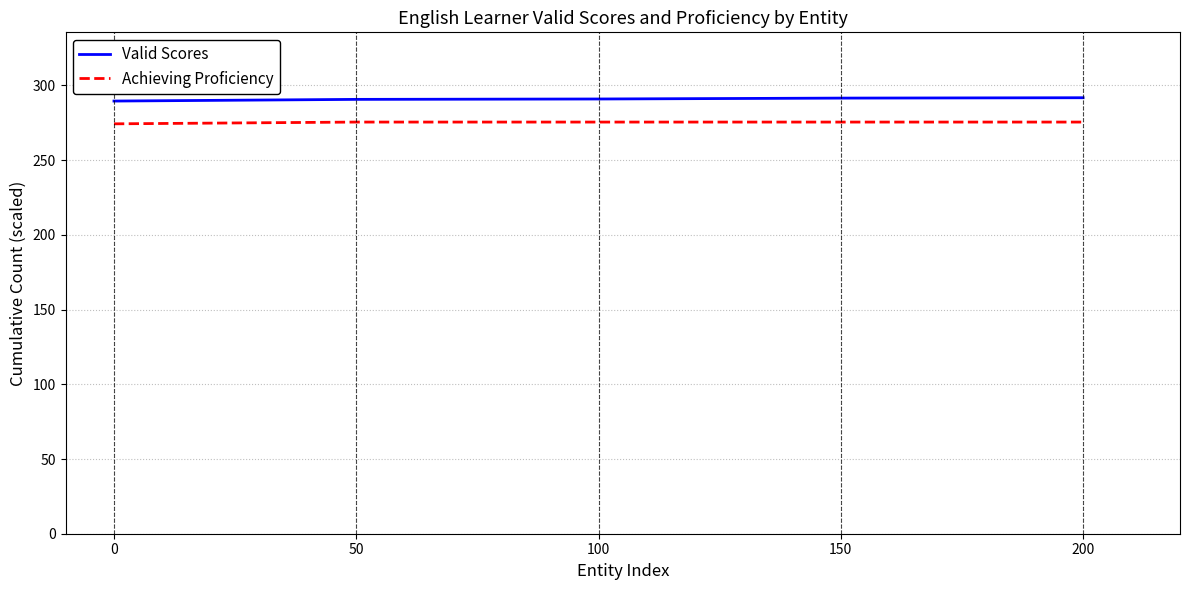

What is the difference between the highest and lowest values at 100?

15.4